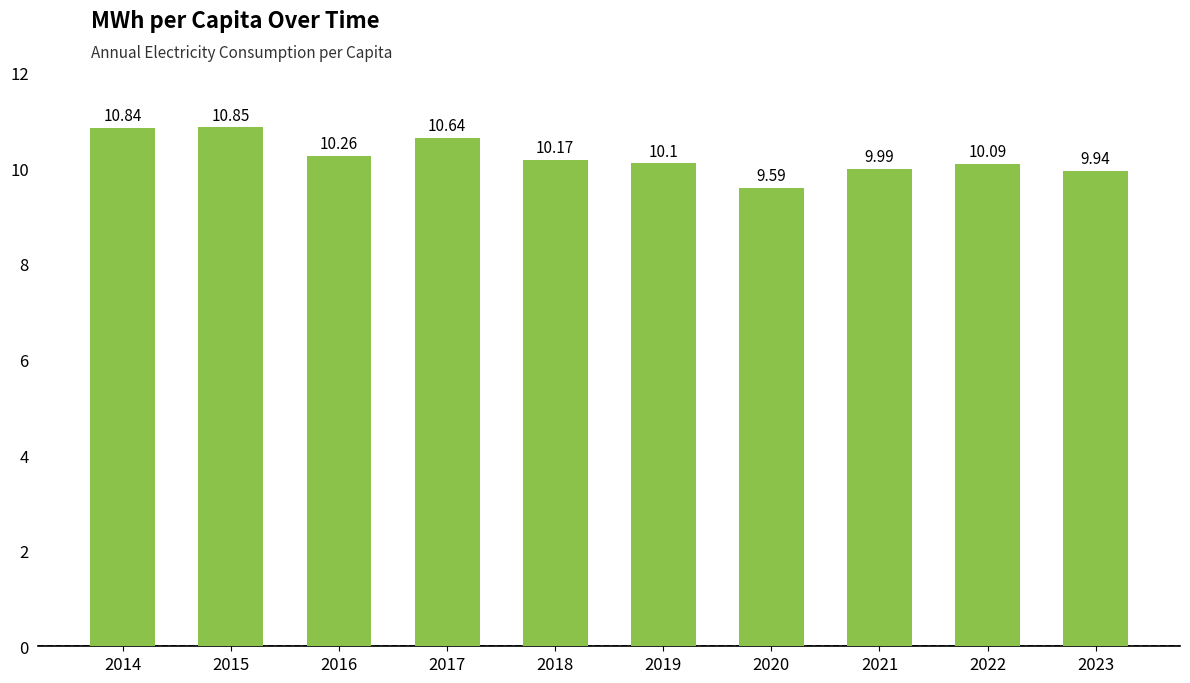

The value at 2014 is 17.5. True or false?

False